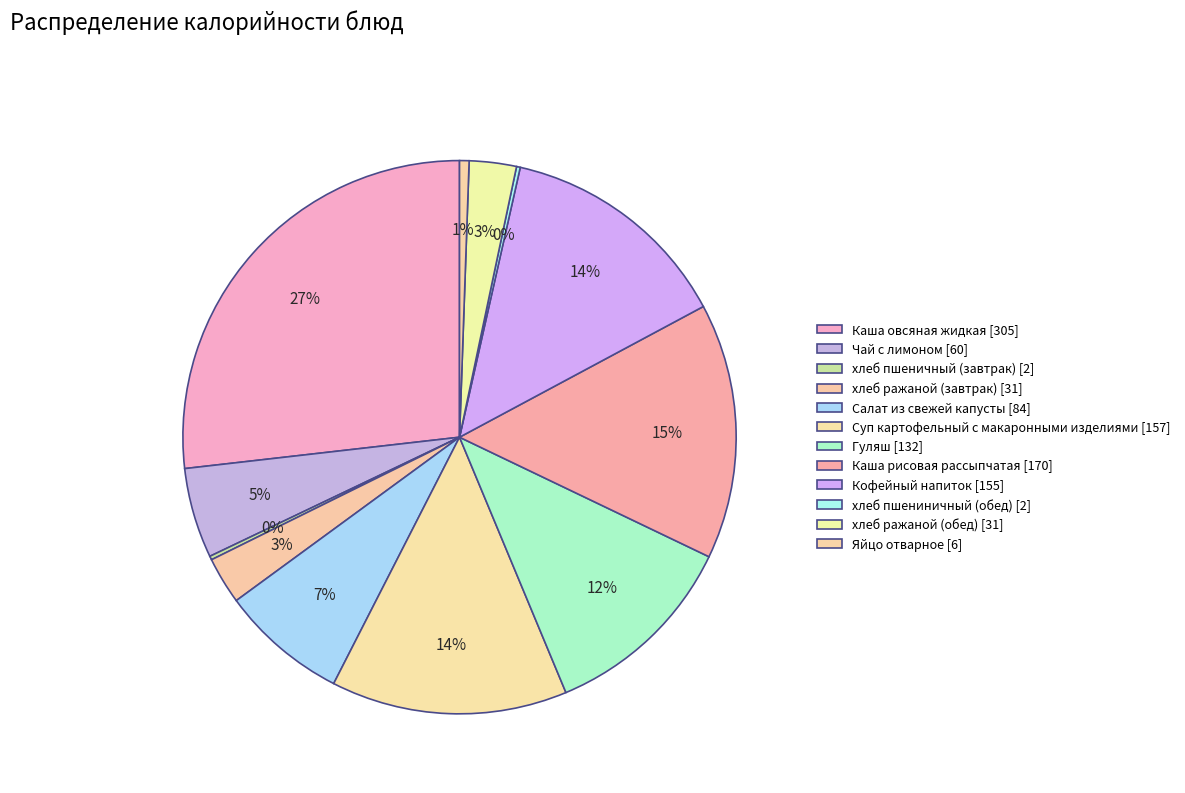

Is it true that Каша овсяная жидкая is 27% of the pie?

True